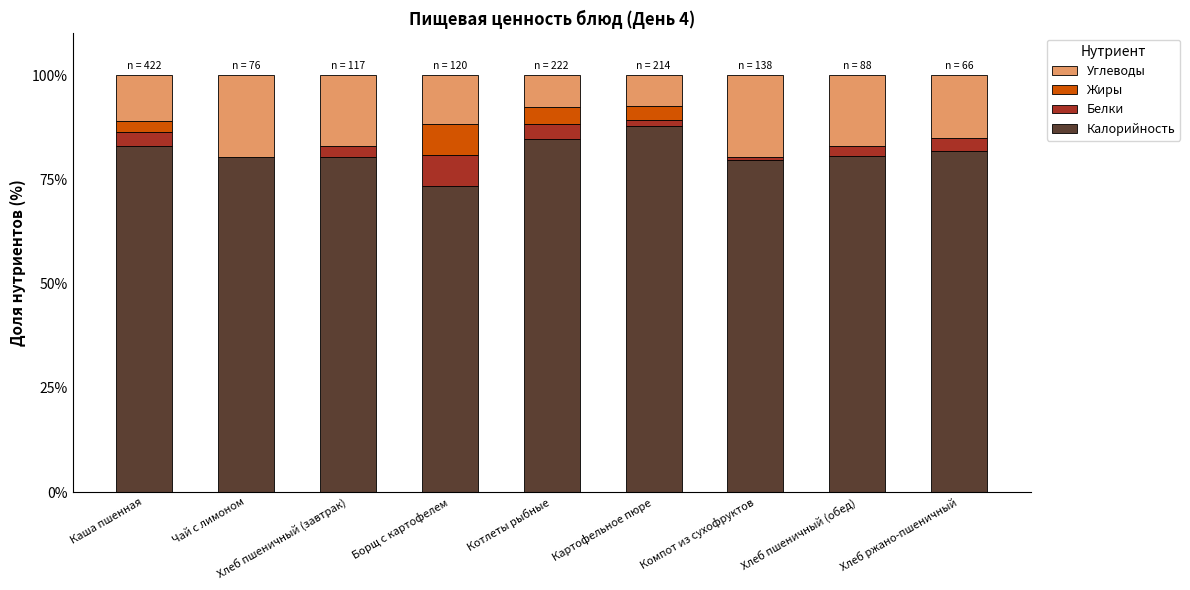

True or false: Калорийность has a value of 54.7 at Хлеб пшеничный (завтрак).

False